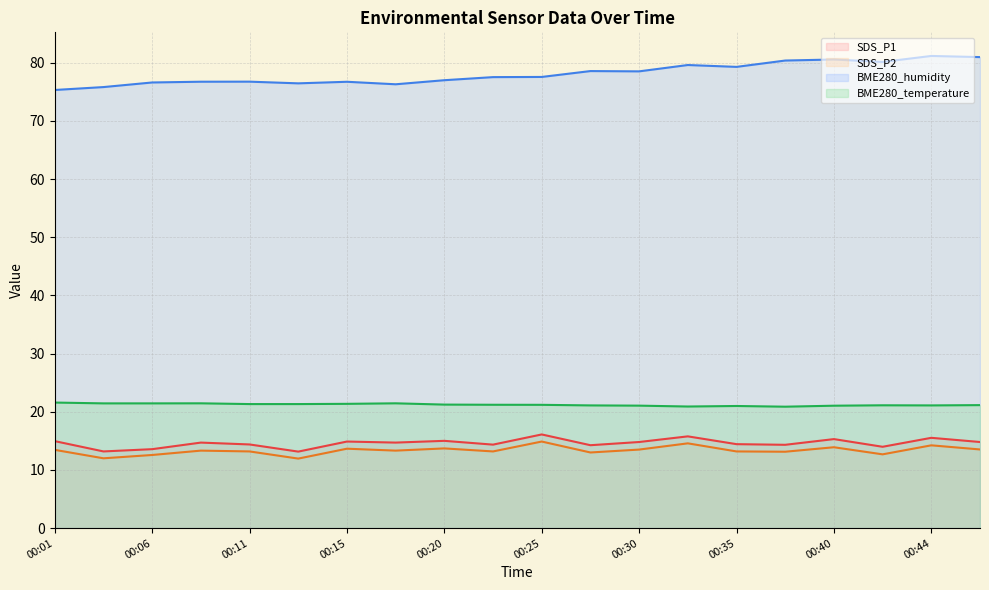

True or false: SDS_P2 has a value of 14.9 at 00:25.

True